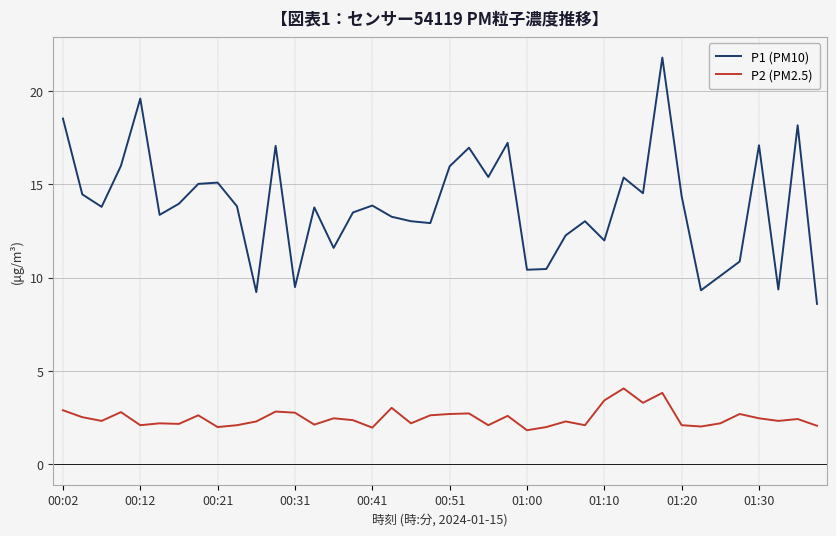

Which series has the largest range (max minus min)?

P1 (PM10)